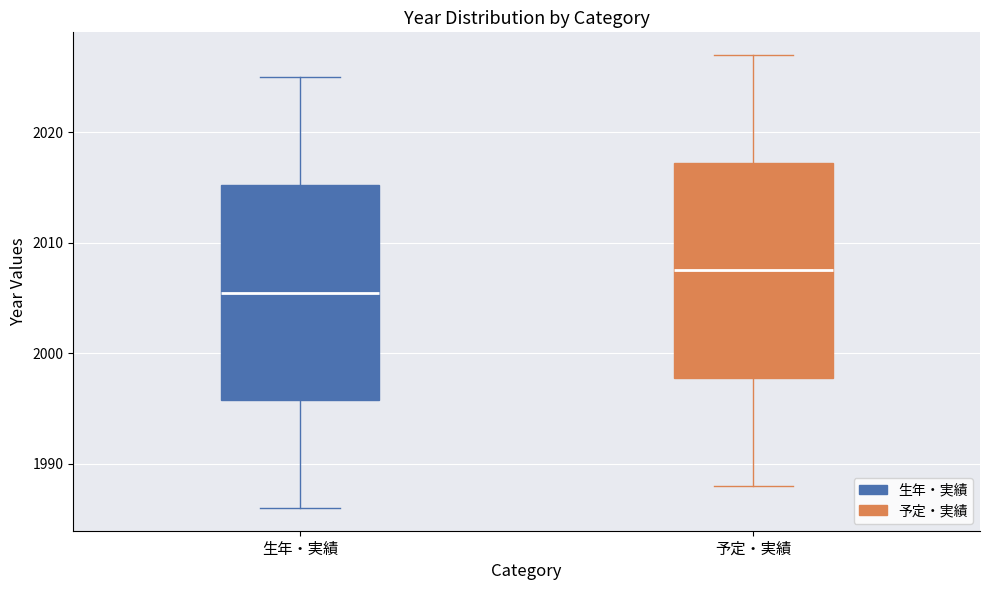

Reading left to right, transcribe this box plot: for each box, give where its median line is, the range the box spans, and where its two whiskers end, as read against the y-axis. The values are not printed on the chart, so give them approximately, as read against the axis.

生年・実績: median 2006, box 1996 to 2015, whiskers 1986 to 2025
予定・実績: median 2008, box 1998 to 2017, whiskers 1988 to 2027